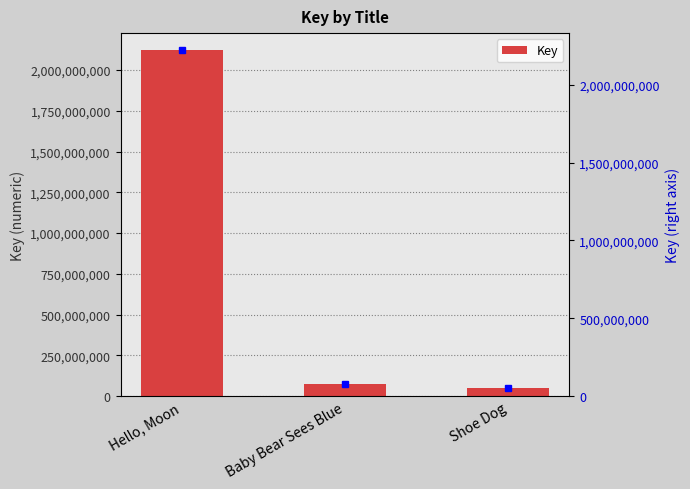

What position from the left is Baby Bear Sees Blue?

2